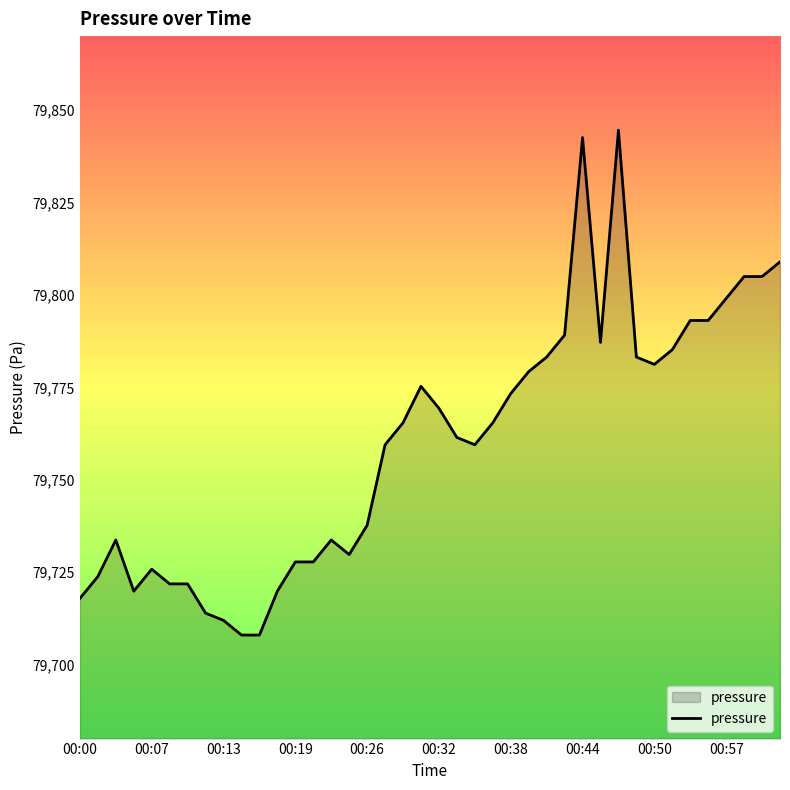

What is the difference between the maximum and second lowest values?

136.6